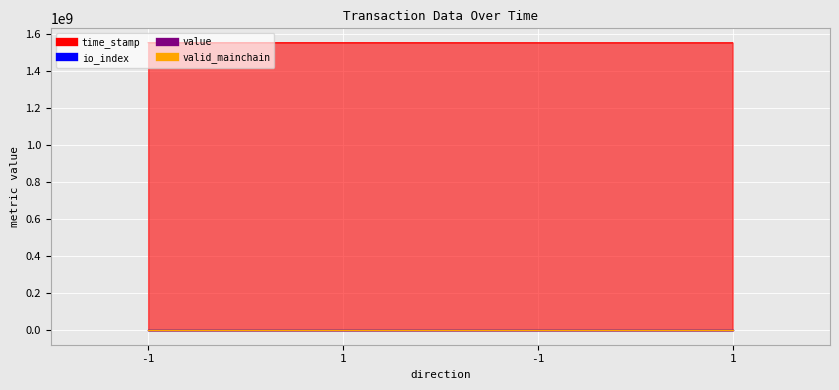

The value of io_index at 1 is 0.0. True or false?

True